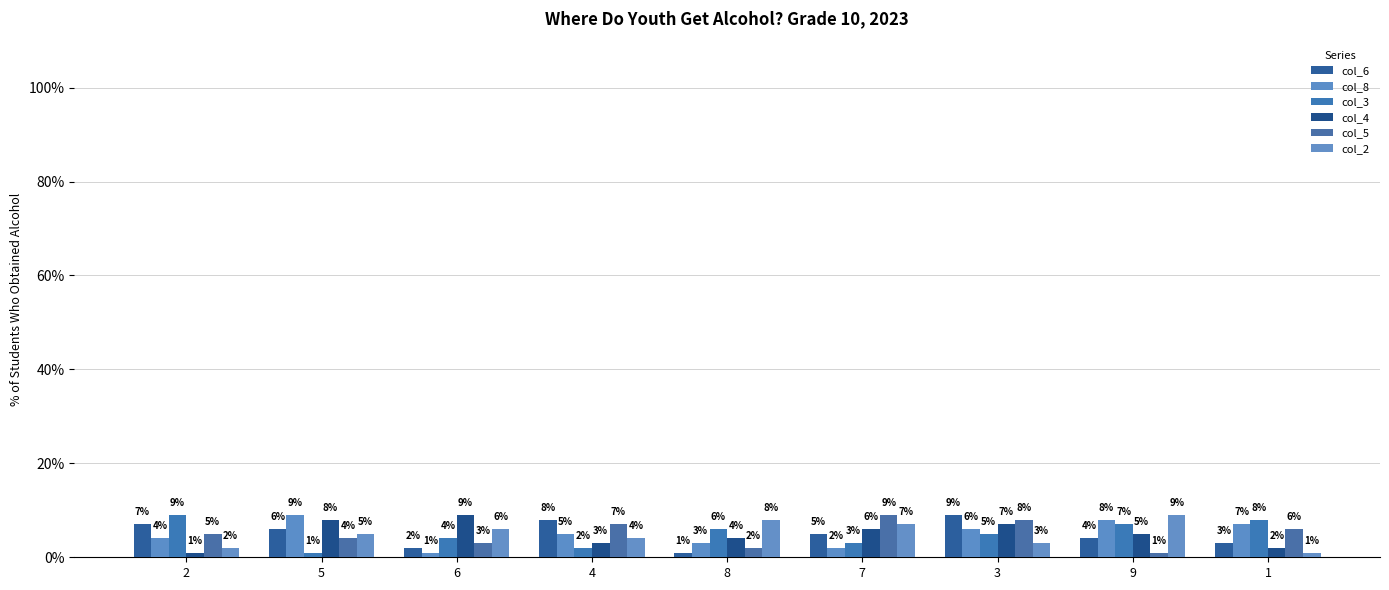

How many data points does each series have?

9